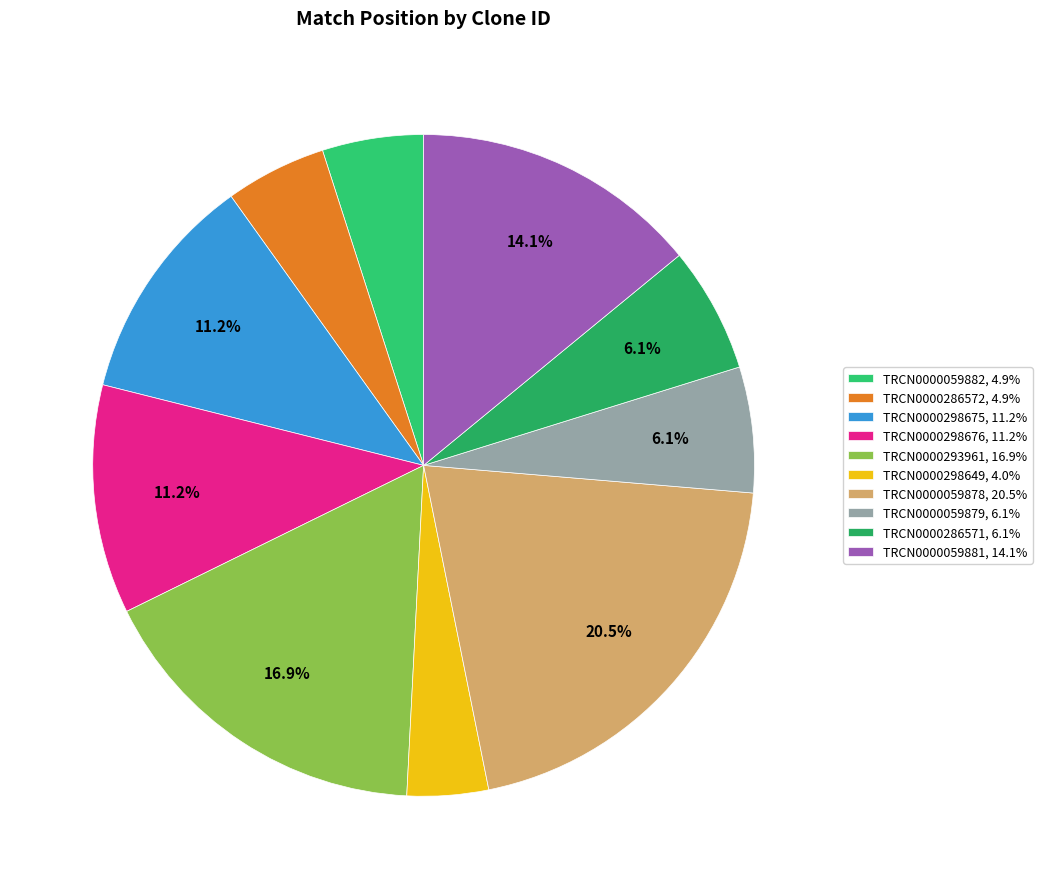

How many segments does this pie chart have?

10